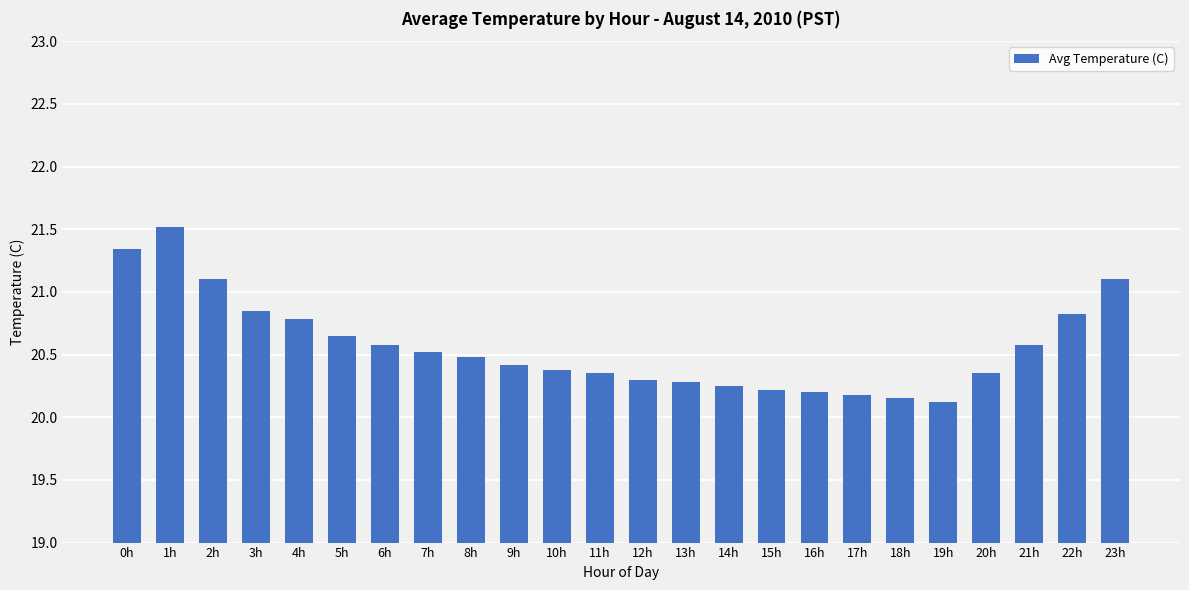

What is the change in value from 3h to 21h?

-0.3